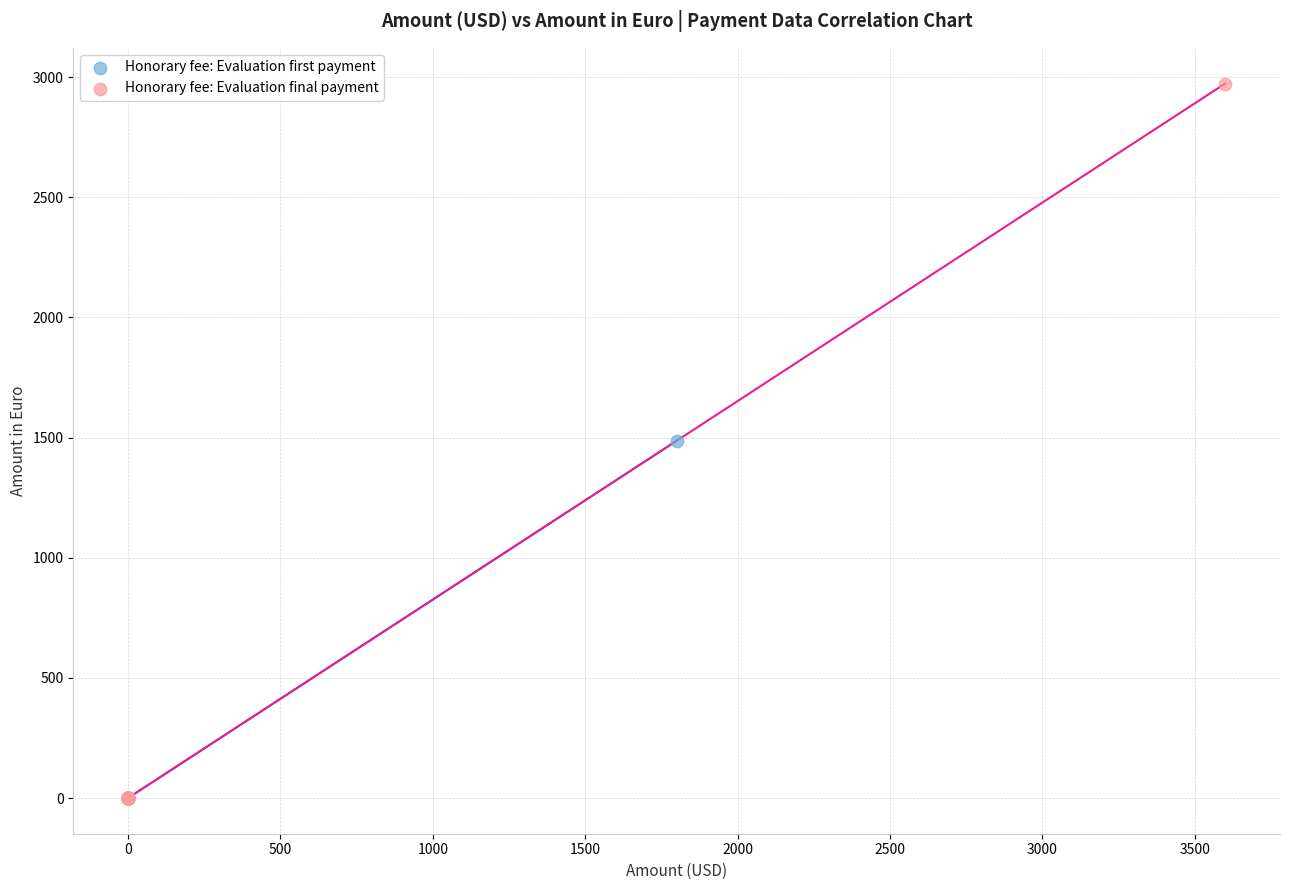

Which series reaches the maximum Y coordinate?

Honorary fee: Evaluation final payment